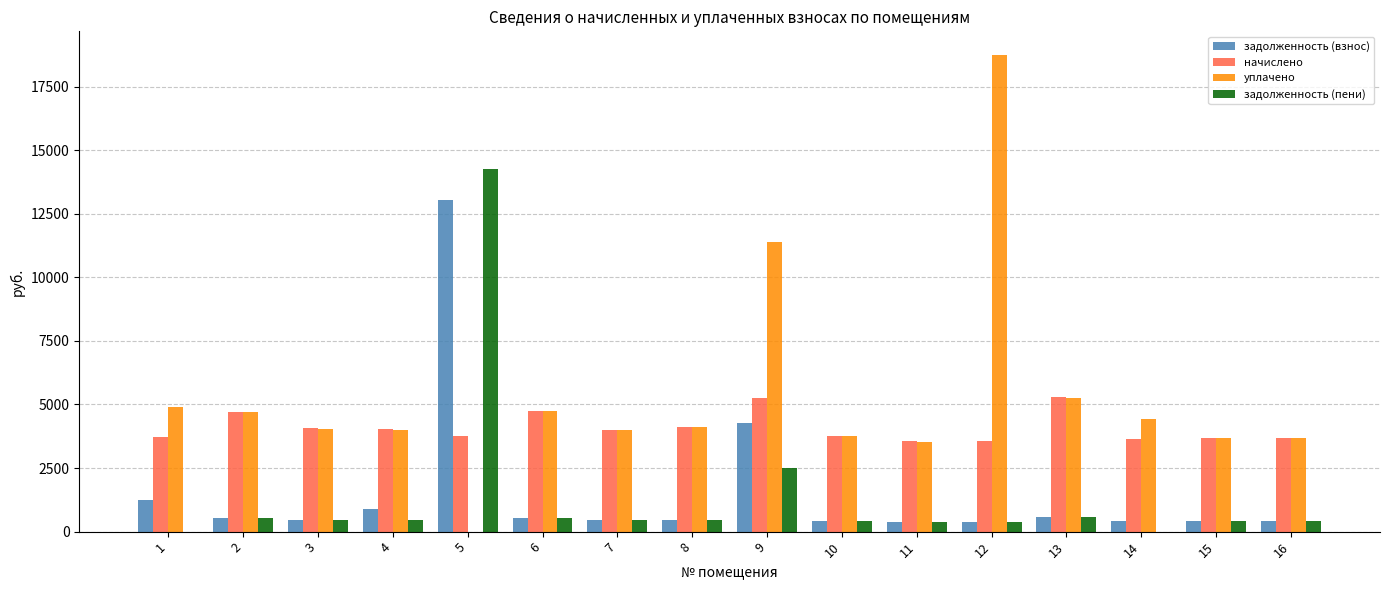

What is the highest value of the начислено series?

5281.8